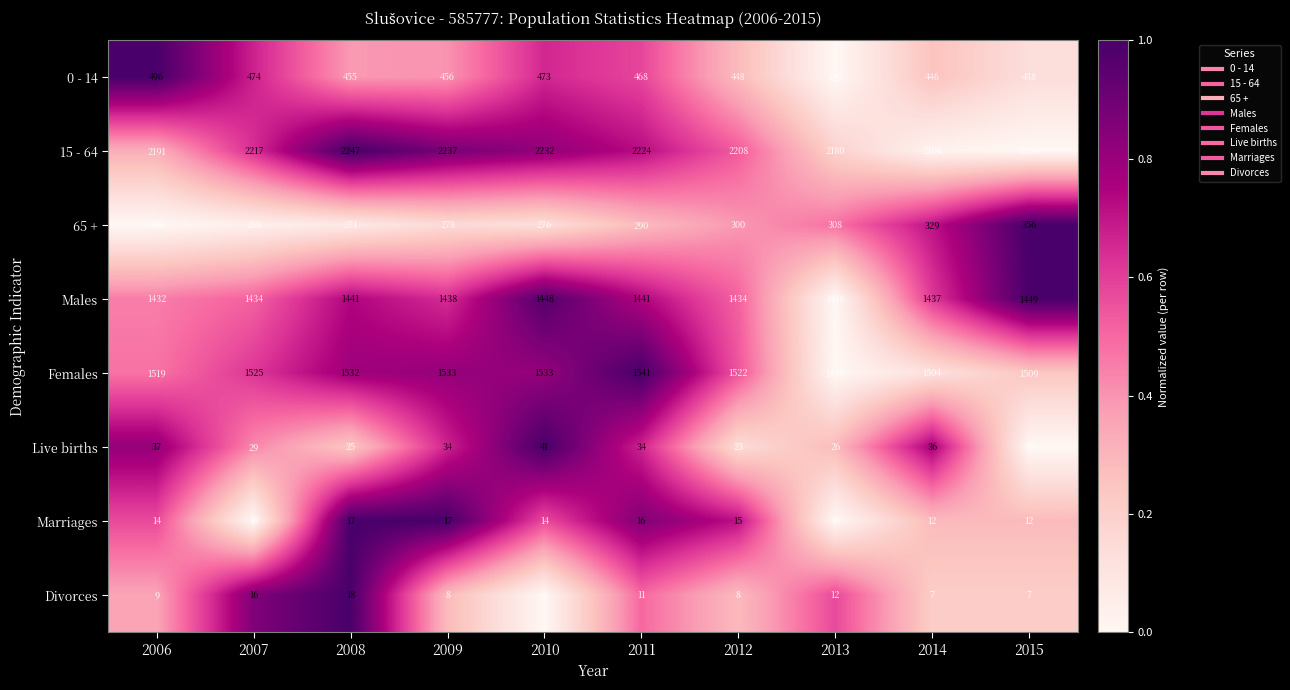

Rank the series by their maximum value, from highest to lowest.

15 - 64, Females, Males, 0 - 14, 65 +, Live births, Divorces, Marriages